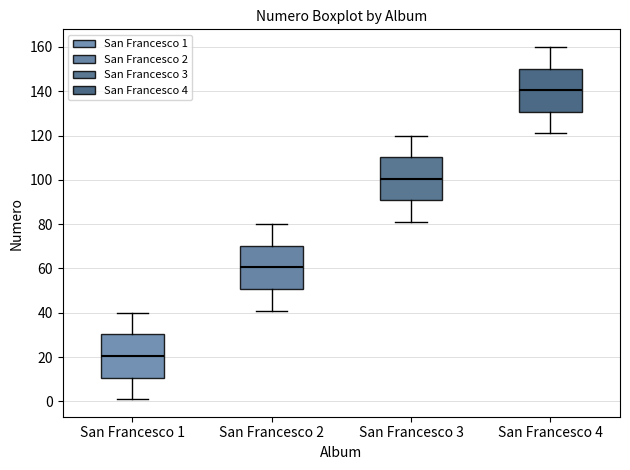

Reading left to right, transcribe this box plot: for each box, give where its median line is, the range the box spans, and where its two whiskers end, as read against the y-axis. The values are not printed on the chart, so give them approximately, as read against the axis.

San Francesco 1: median 20, box 10 to 30, whiskers 2 to 40
San Francesco 2: median 60, box 50 to 70, whiskers 42 to 80
San Francesco 3: median 100, box 90 to 110, whiskers 82 to 120
San Francesco 4: median 140, box 130 to 150, whiskers 122 to 160